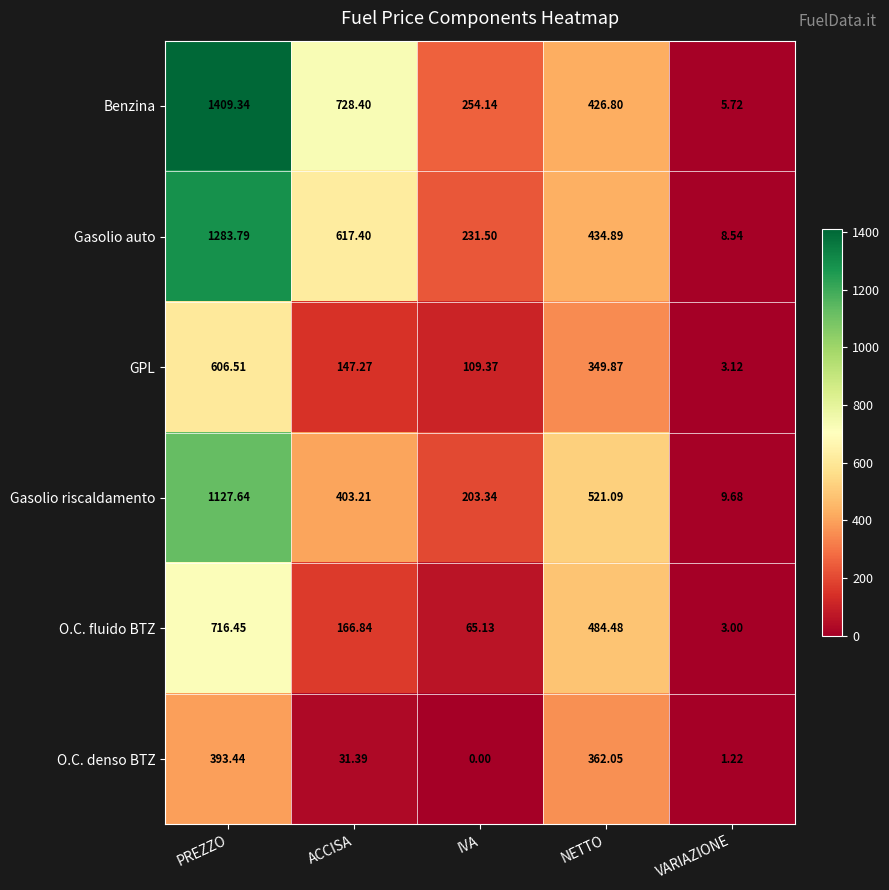

At which category does the chart reach its peak across all series?

PREZZO